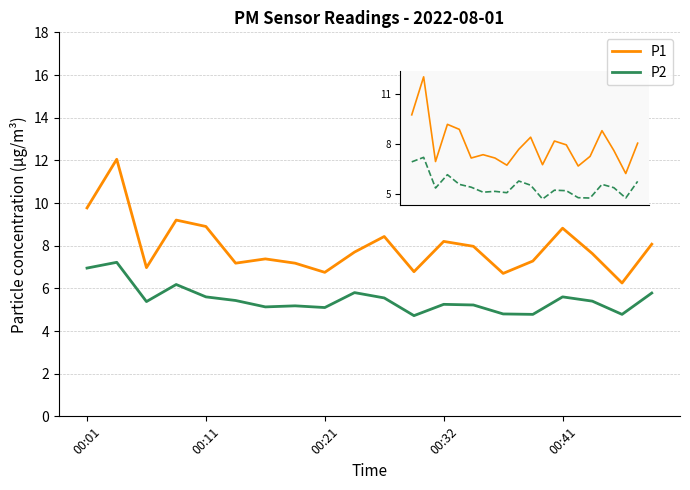

How many values in the P2 series exceed 5?

16